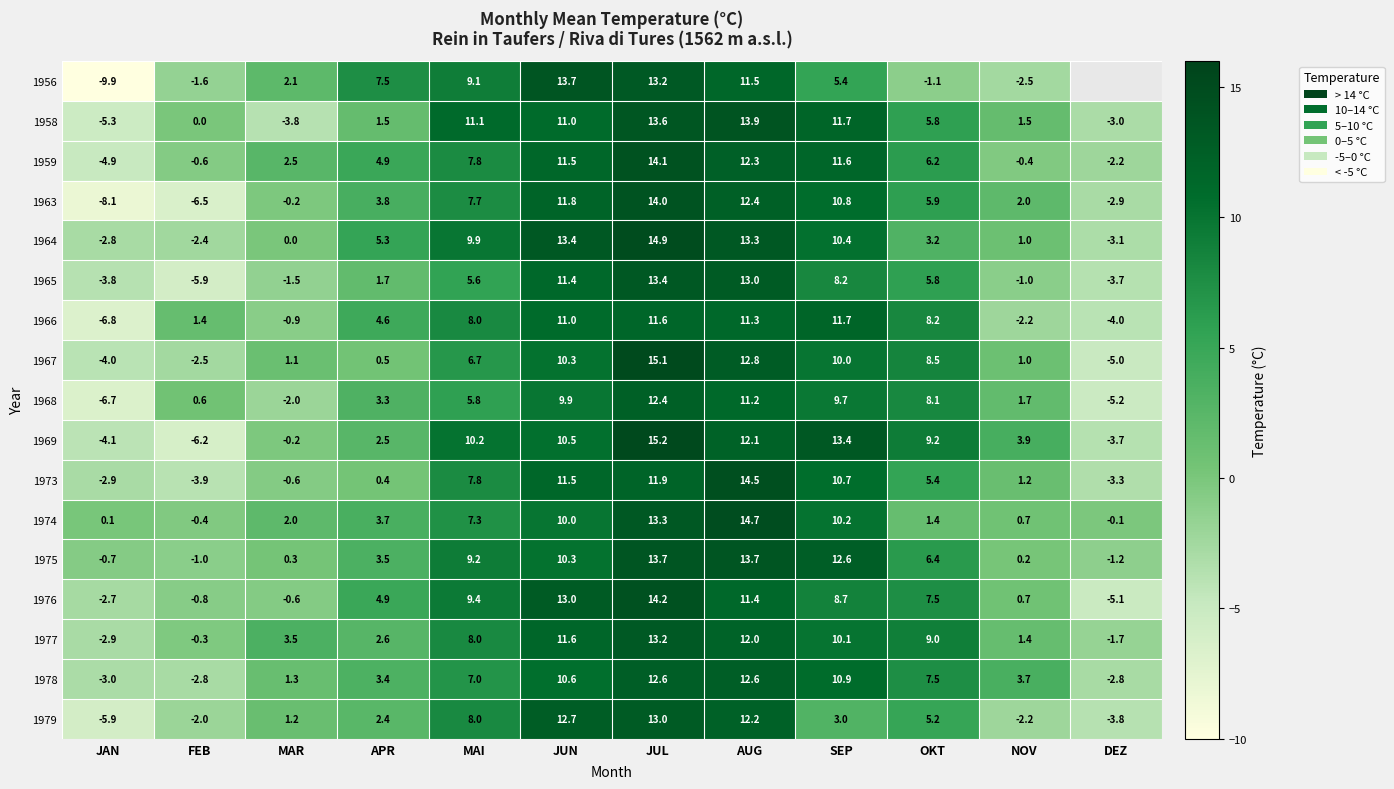

Which series changed the most between MAR and SEP?

1958